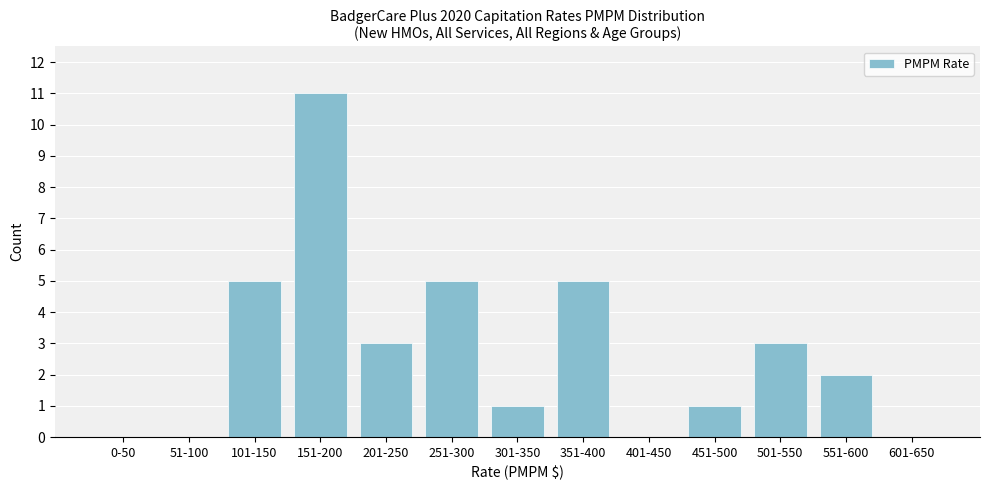

Reading right to left, what are all the values shown in this chart?

601-650=0	551-600=2	501-550=3	451-500=1	401-450=0	351-400=5	301-350=1	251-300=5	201-250=3	151-200=11	101-150=5	51-100=0	0-50=0